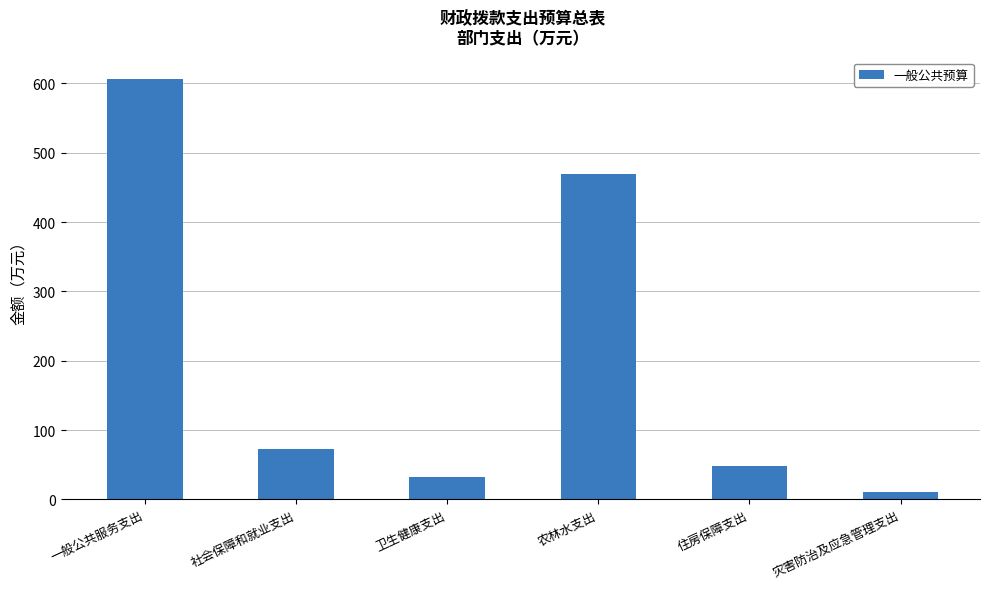

Does the chart contain stacked bars?

No